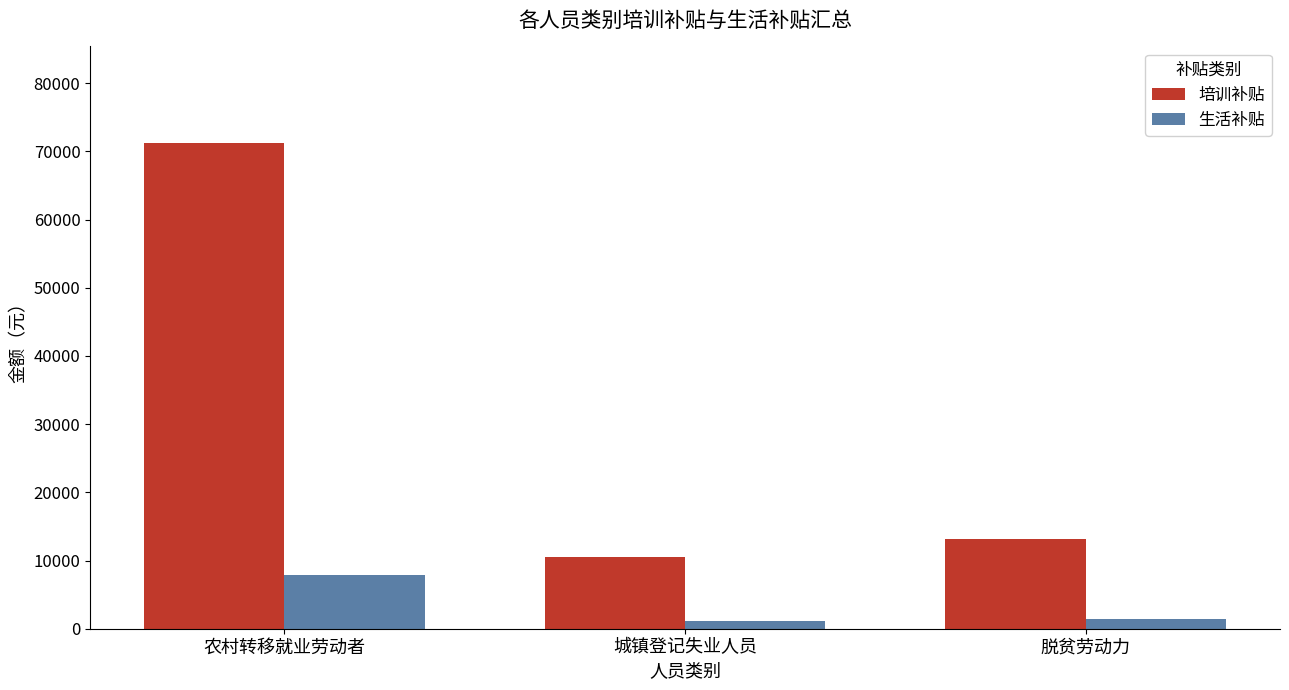

At how many categories does at least one series exceed 27937?

1